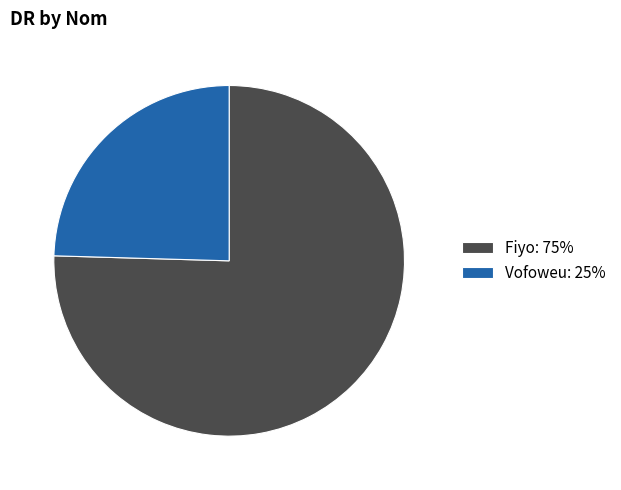

What is the majority slice?

Fiyo